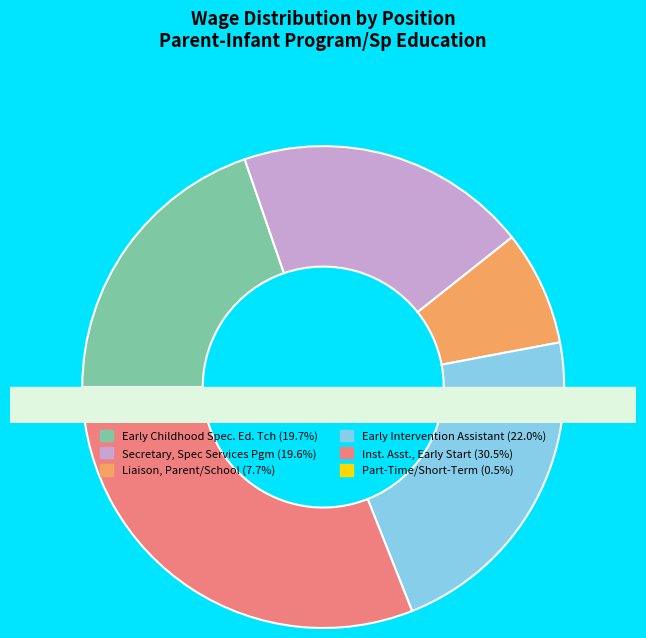

To the nearest percent, what is the average slice percentage?

17%